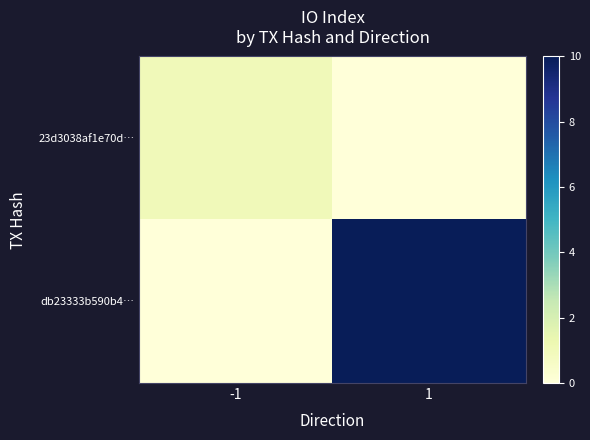

Which series changed the most between -1 and 1?

db23333b590b4…